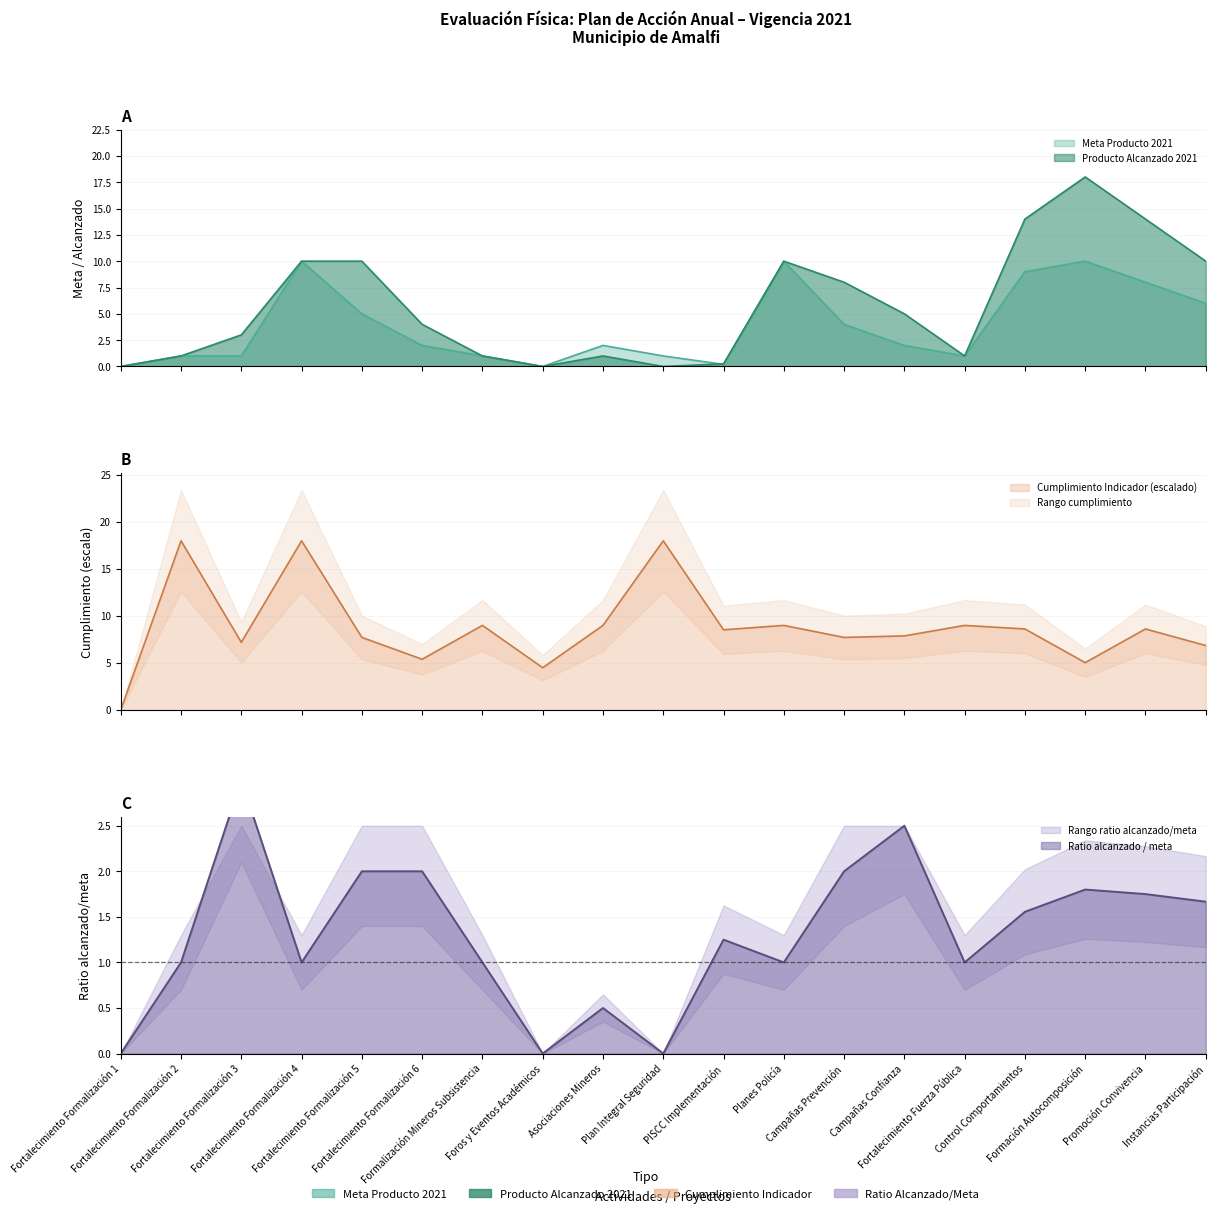

The value of Cumplimiento Indicador at Foros y Eventos Académicos is 7.3. True or false?

False